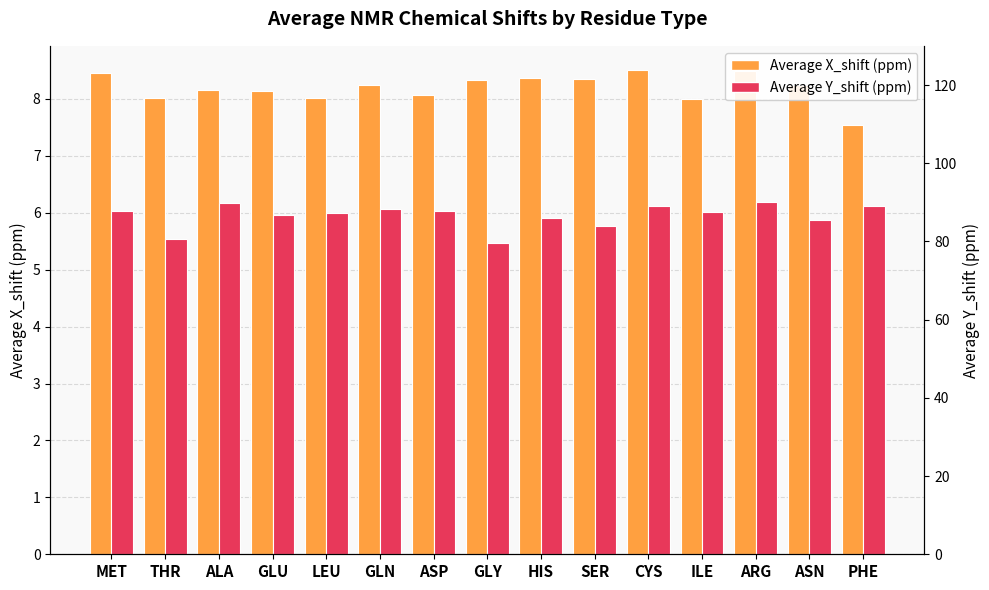

How many series are shown in this chart?

3